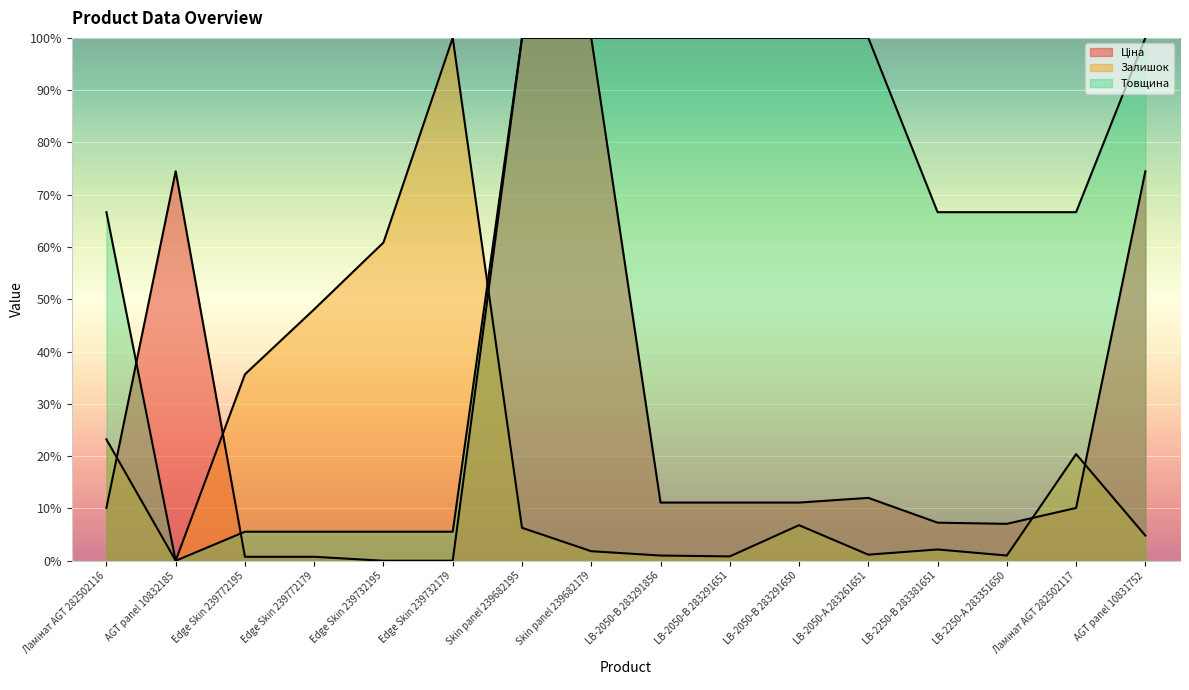

Does the chart display data point markers on the line(s)?

No